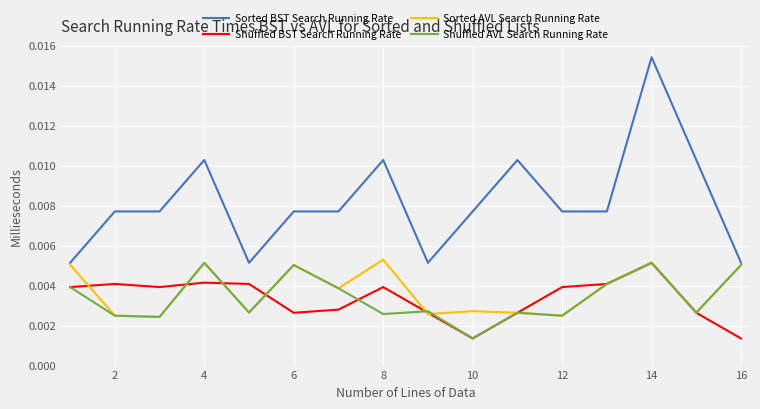

Which series ends up on top after the final intersection of Shuffled BST Search Running Rate and Sorted AVL Search Running Rate?

Sorted AVL Search Running Rate